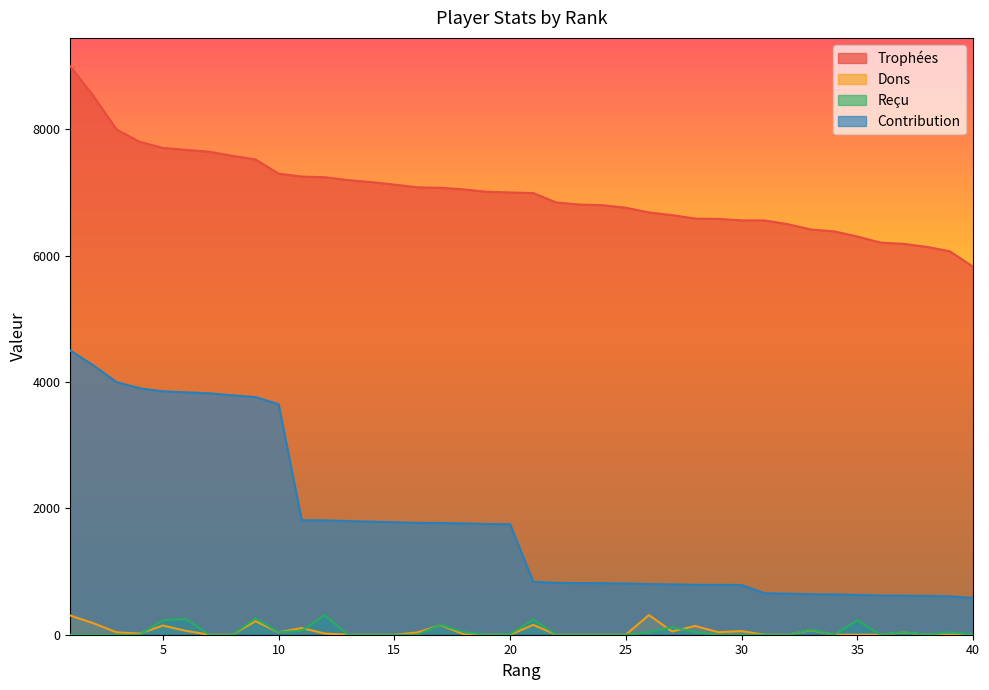

At which label does Dons reach its minimum?

7